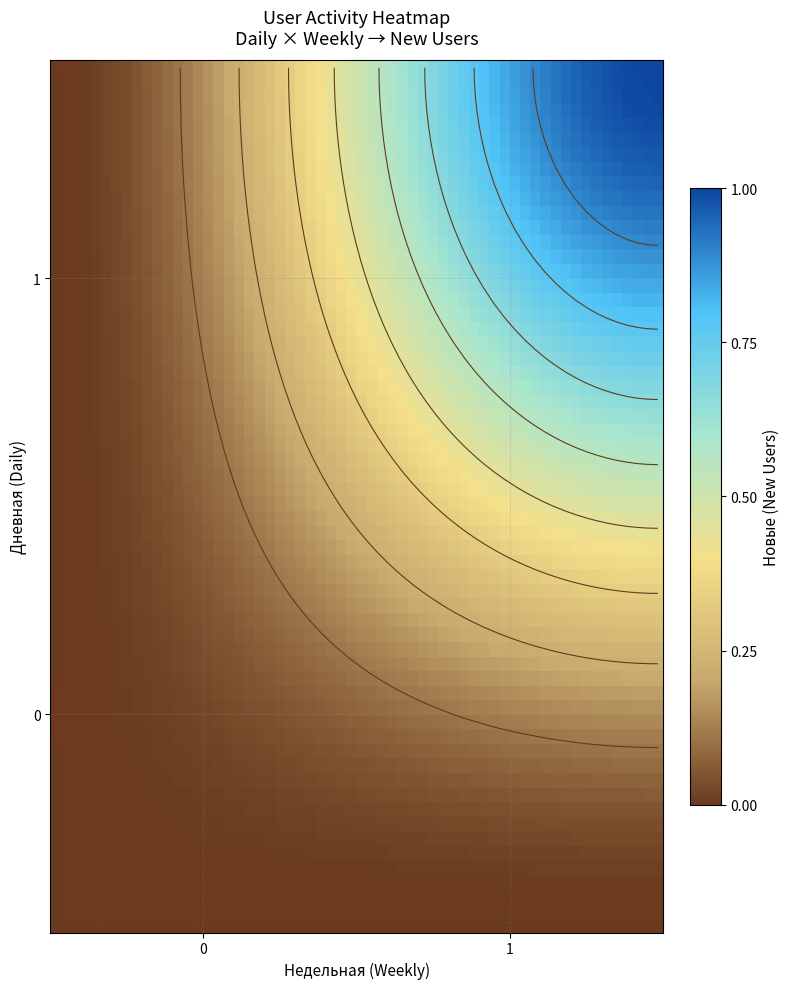

The 2 series shows 0 at 2. True or false?

True